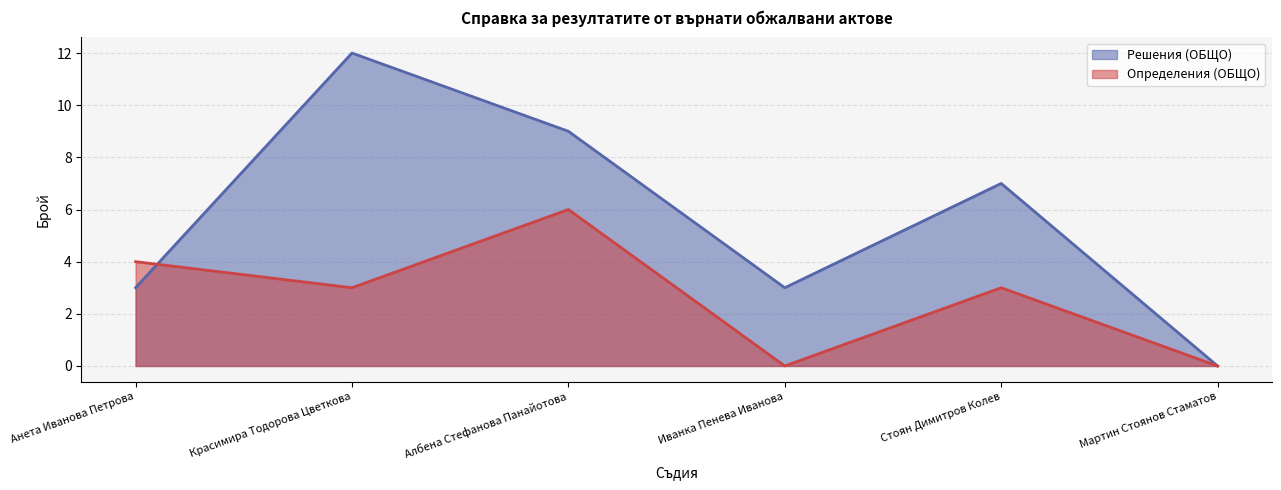

Is it true that Определения (ОБЩО) equals 3 at Иванка Пенева Иванова?

False